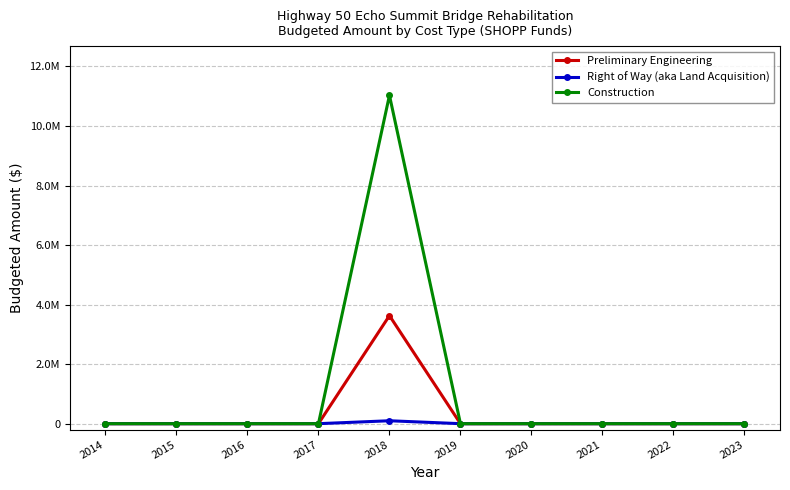

What is the highest value of the Construction series?

11030000